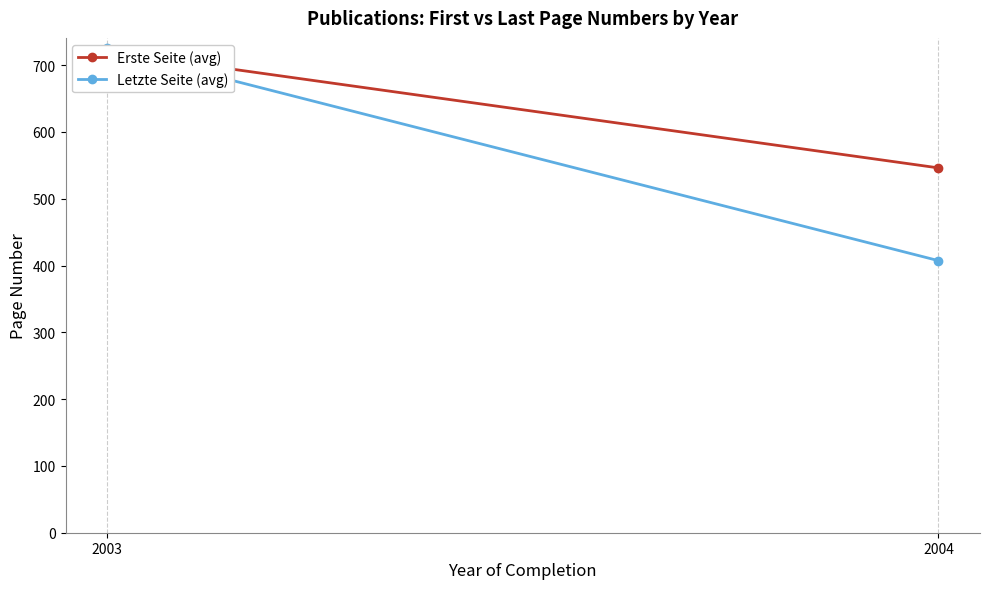

List the series in order of their overall mean, highest first.

Erste Seite (avg), Letzte Seite (avg)